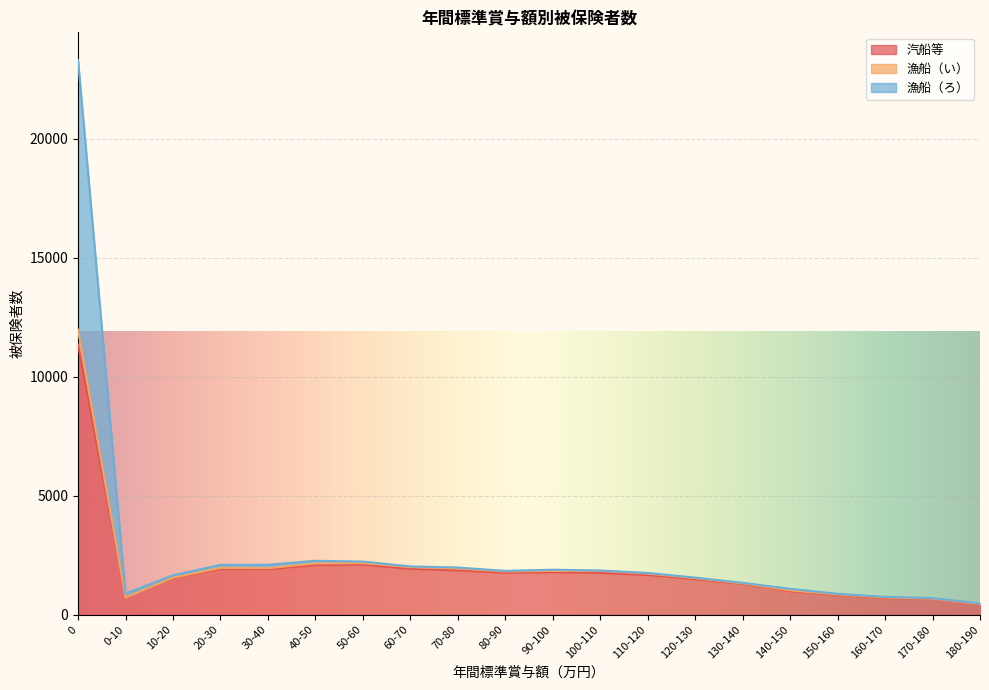

Which category has the lowest value in the 漁船（い） series?

180-190